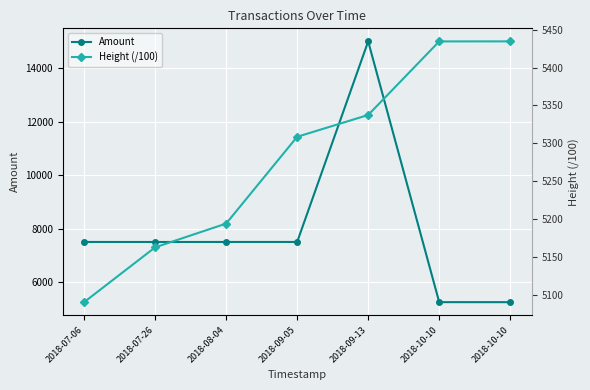

What is the sum of the Amount values at 2018-10-10 and 2018-09-05?

12750.0